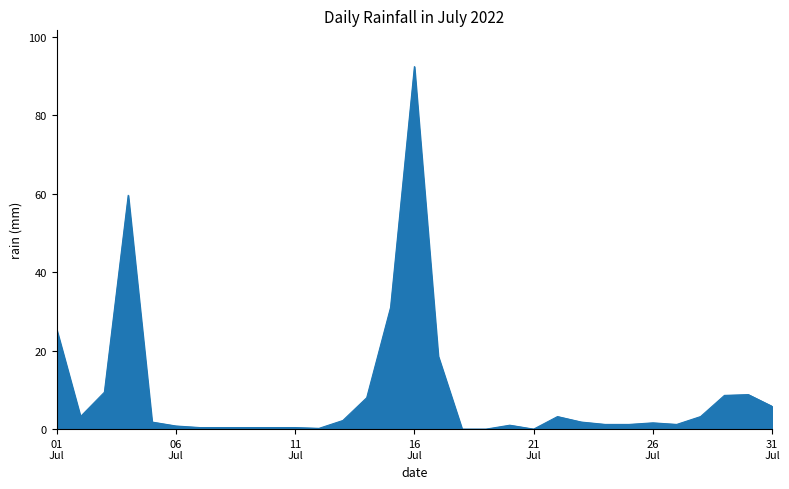

What is the maximum value shown in the chart?

92.4